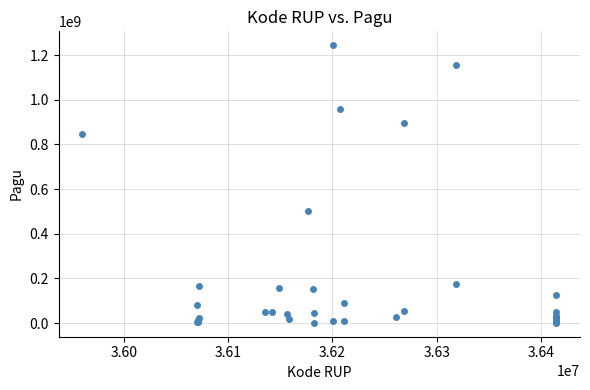

What Y value in the scatter plot is closest to 622840000?

499932000